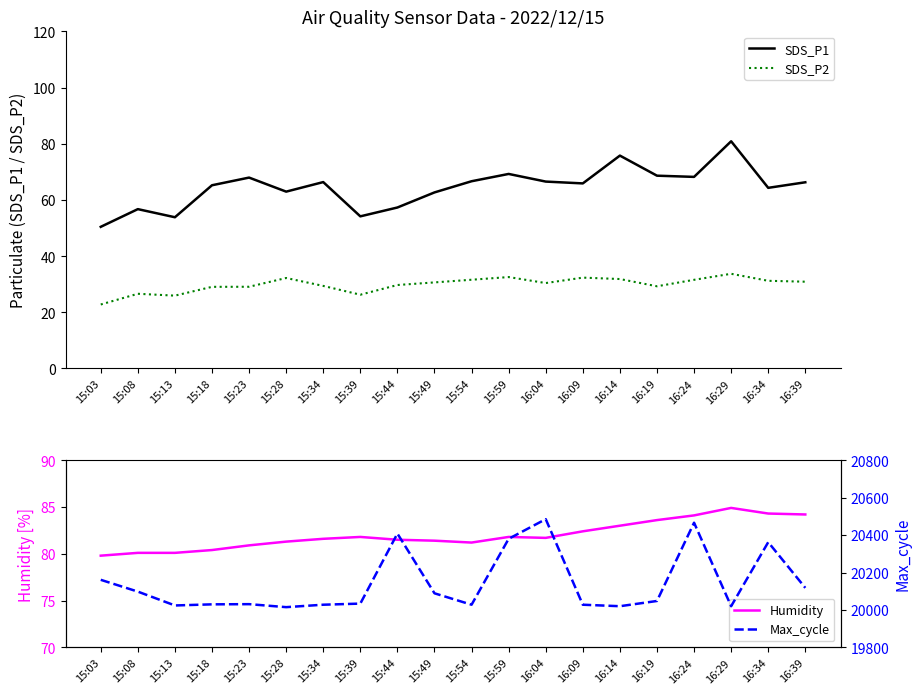

List the series in order of their peak value, highest first.

Max_cycle, Humidity, SDS_P1, SDS_P2